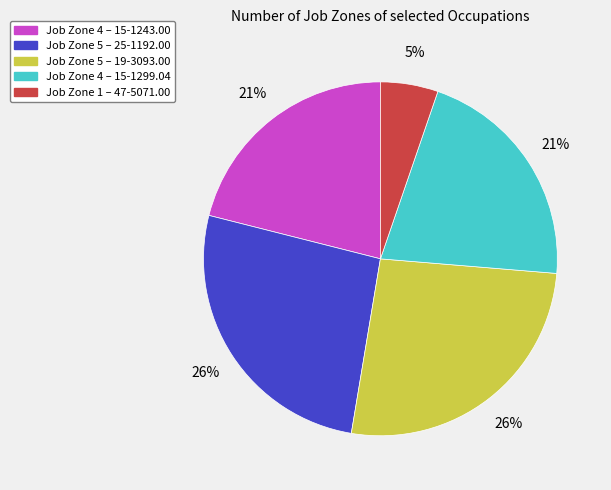

To the nearest percent, what is the difference between the largest and smallest slice percentages?

21%